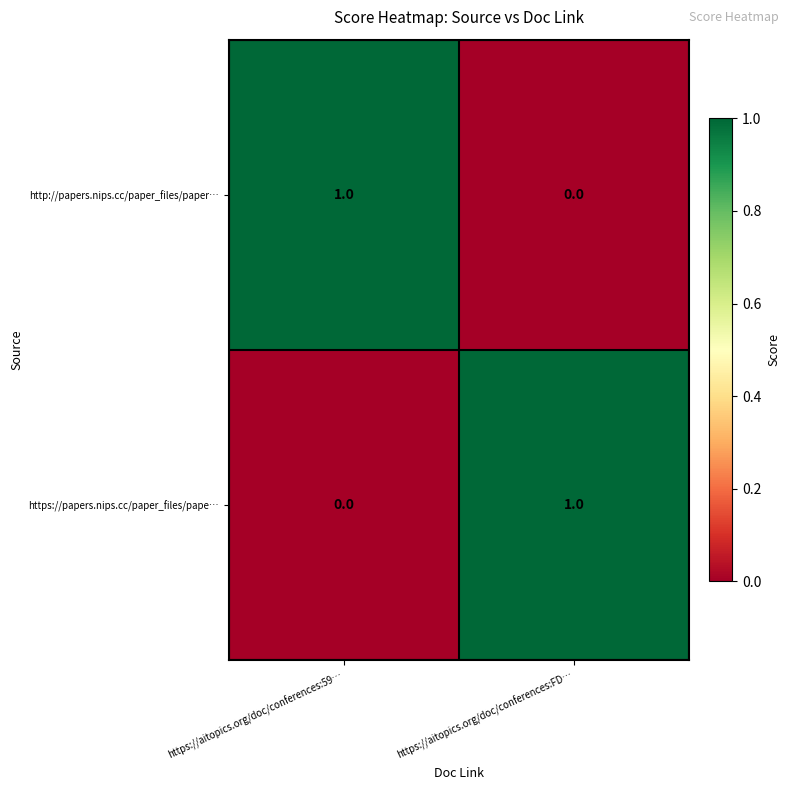

Which category has the highest value in the http://papers.nips.cc/paper_files/paper… series?

https://aitopics.org/doc/conferences:59…